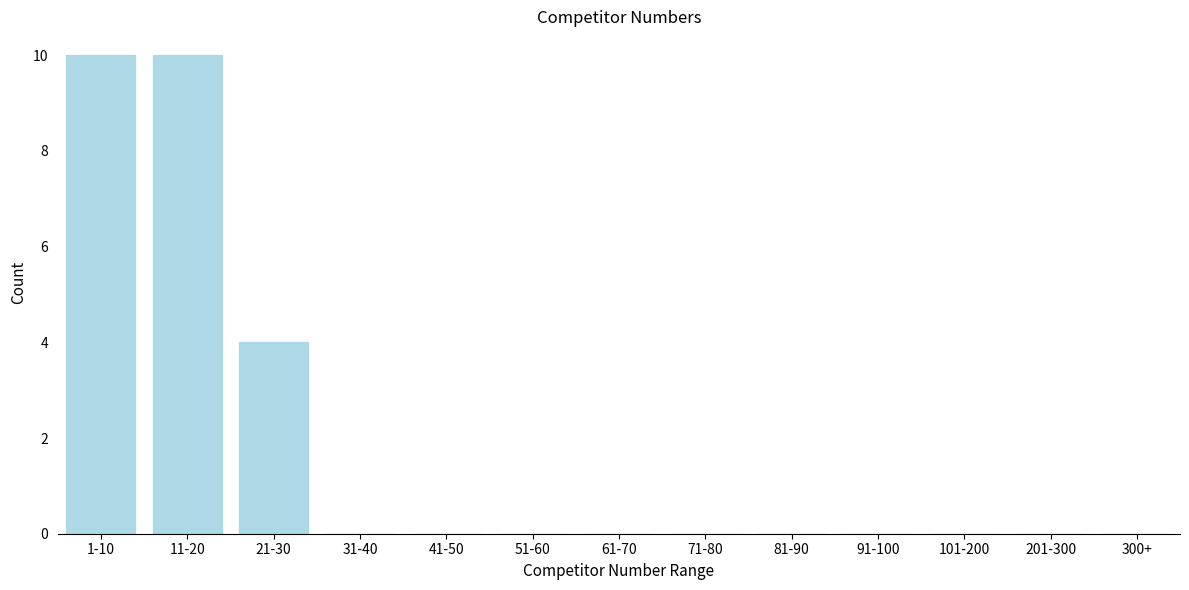

Reading right to left, transcribe all the data shown in this chart.

300+=0	201-300=0	101-200=0	91-100=0	81-90=0	71-80=0	61-70=0	51-60=0	41-50=0	31-40=0	21-30=4	11-20=10	1-10=10